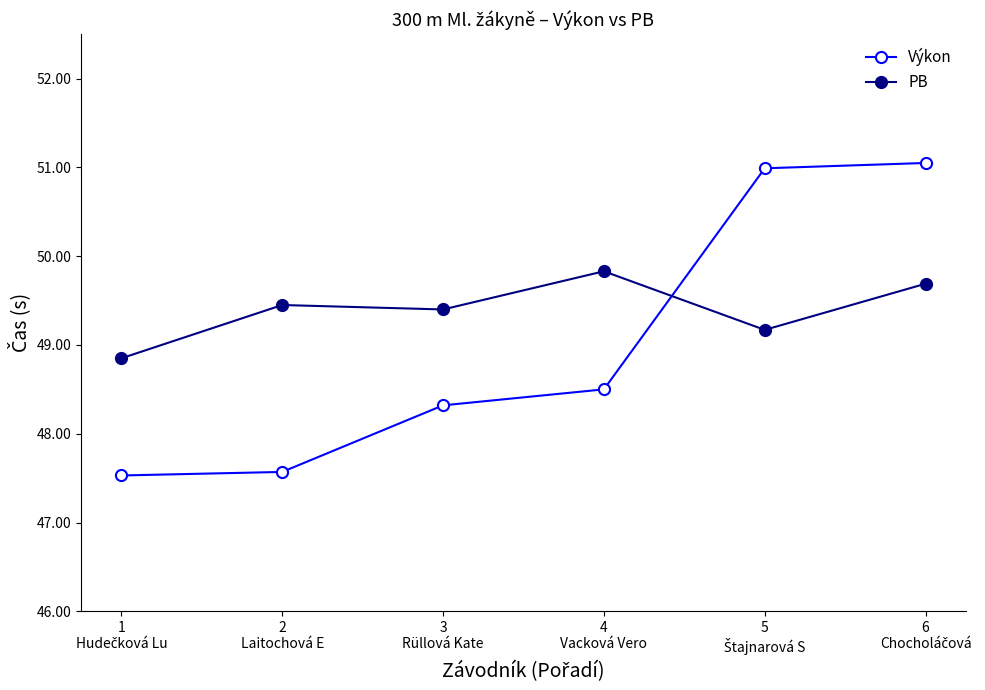

What are all the series names shown in the legend?

Výkon, PB